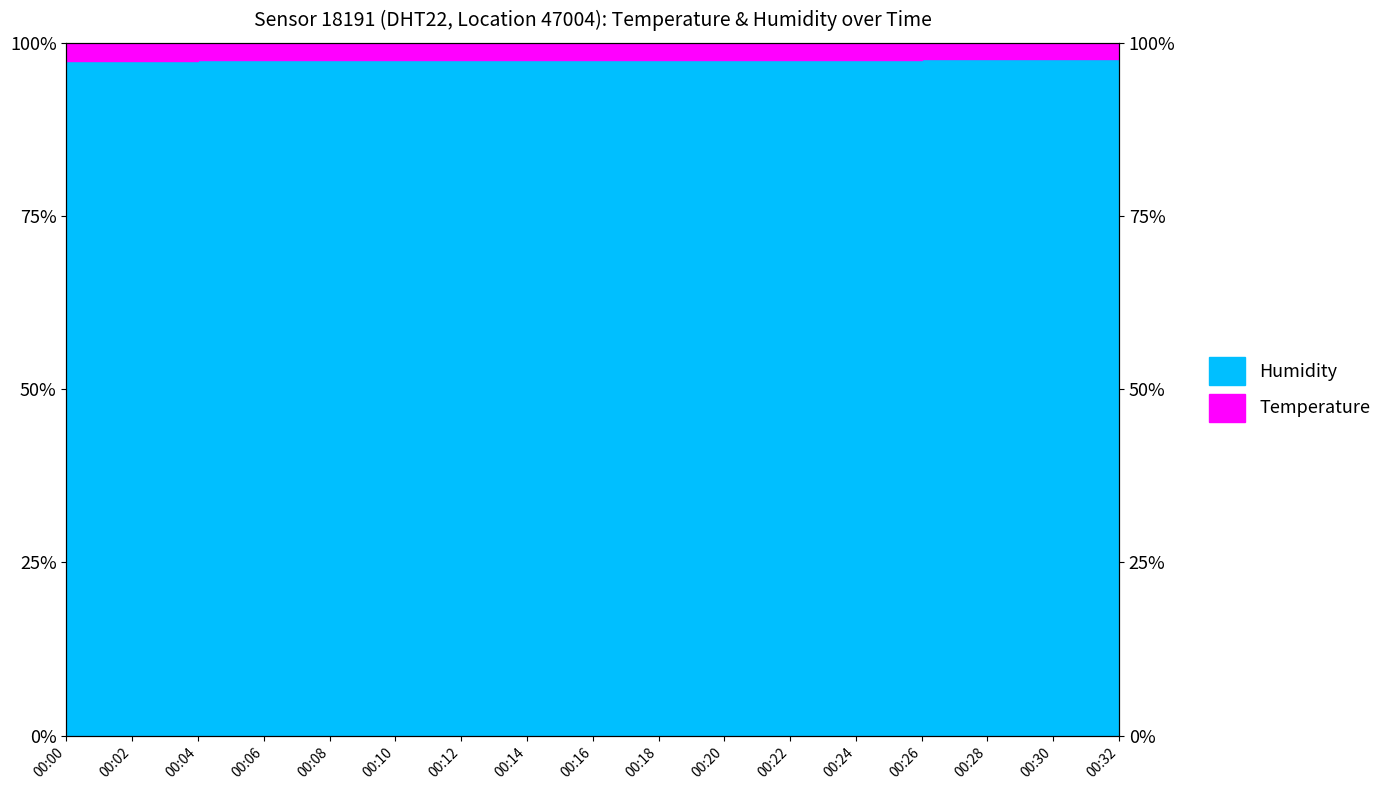

Is it true that the value at 00:16 is 97.6?

True